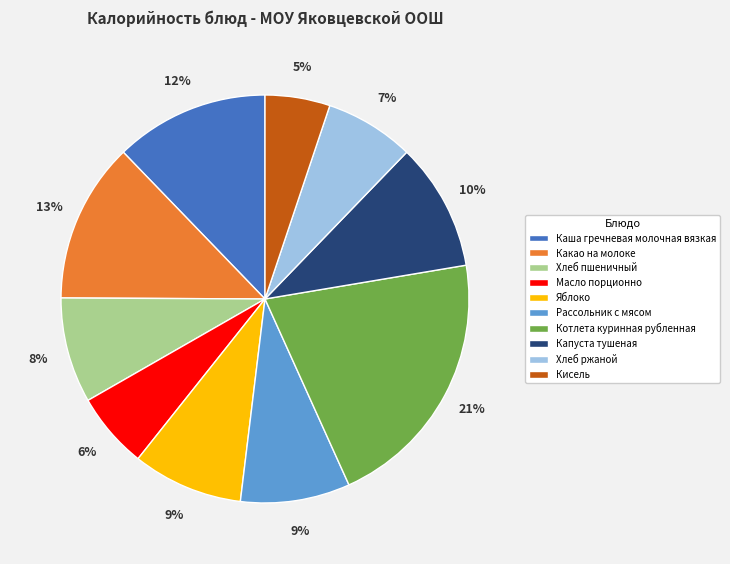

To the nearest percent, what is the average slice percentage?

10%